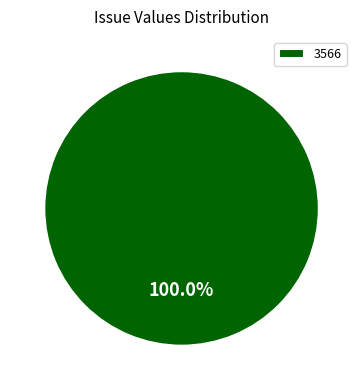

Does 3566 account for over 50% of the chart?

Yes